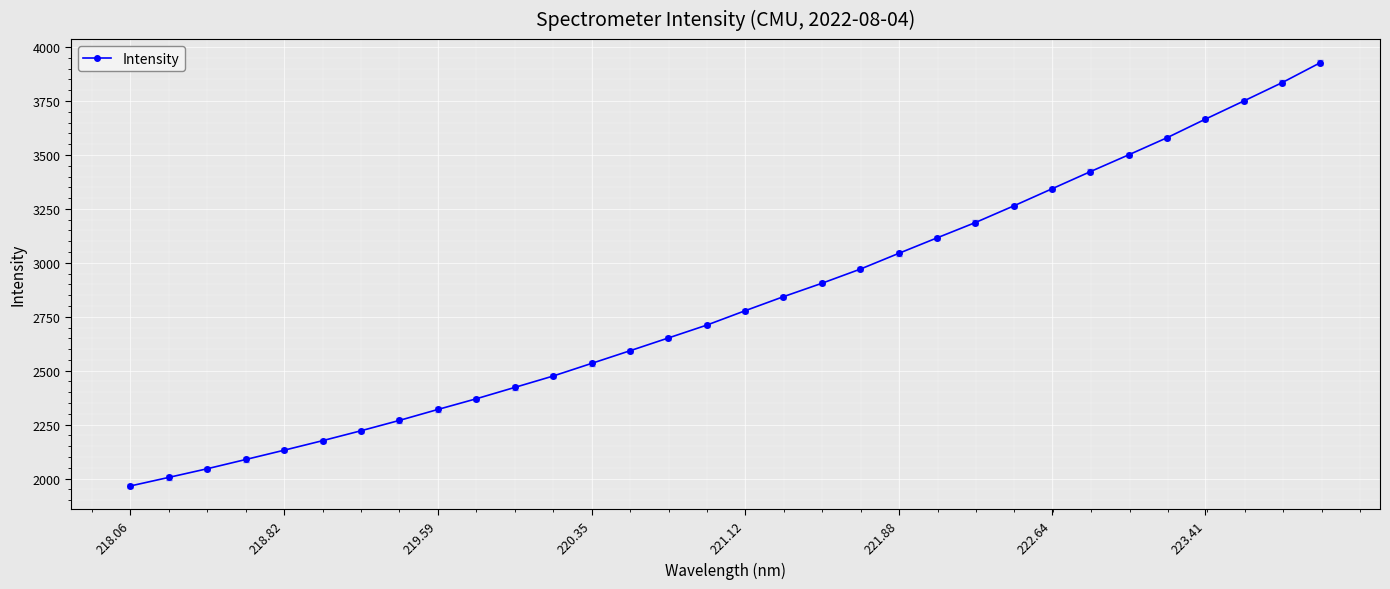

What is the difference between the maximum and second lowest values?

1923.0